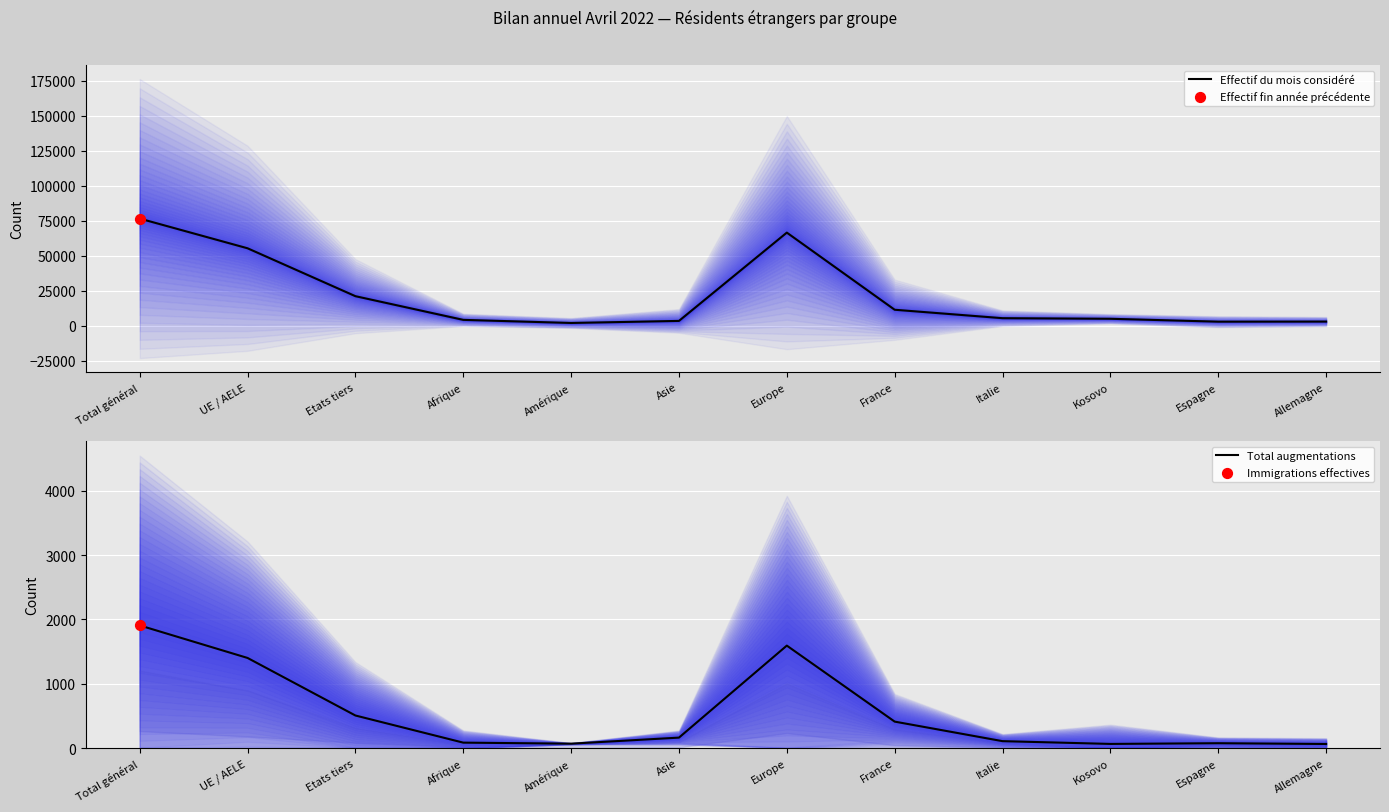

At which label does Total augmentations reach its peak?

Total général